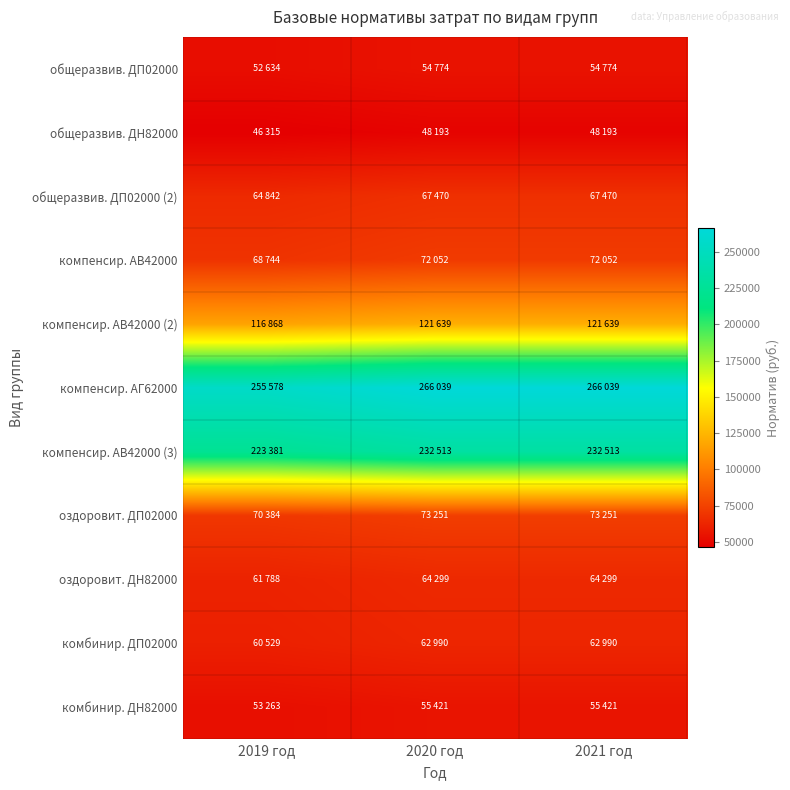

Reading left to right, list all the values displayed in this chart.

общеразвив. ДП02000: 2019 год=52634	2020 год=54774	2021 год=54774
общеразвив. ДН82000: 2019 год=46315	2020 год=48193	2021 год=48193
общеразвив. ДП02000 (2): 2019 год=64842	2020 год=67470	2021 год=67470
компенсир. АВ42000: 2019 год=68744	2020 год=72052	2021 год=72052
компенсир. АВ42000 (2): 2019 год=116868	2020 год=121639	2021 год=121639
компенсир. АГ62000: 2019 год=255578	2020 год=266039	2021 год=266039
компенсир. АВ42000 (3): 2019 год=223381	2020 год=232513	2021 год=232513
оздоровит. ДП02000: 2019 год=70384	2020 год=73251	2021 год=73251
оздоровит. ДН82000: 2019 год=61788	2020 год=64299	2021 год=64299
комбинир. ДП02000: 2019 год=60529	2020 год=62990	2021 год=62990
комбинир. ДН82000: 2019 год=53263	2020 год=55421	2021 год=55421